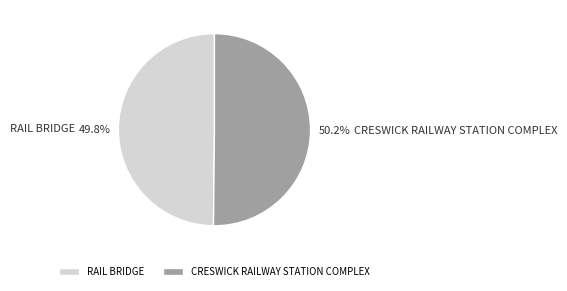

To the nearest percent, what is the average slice percentage?

50%